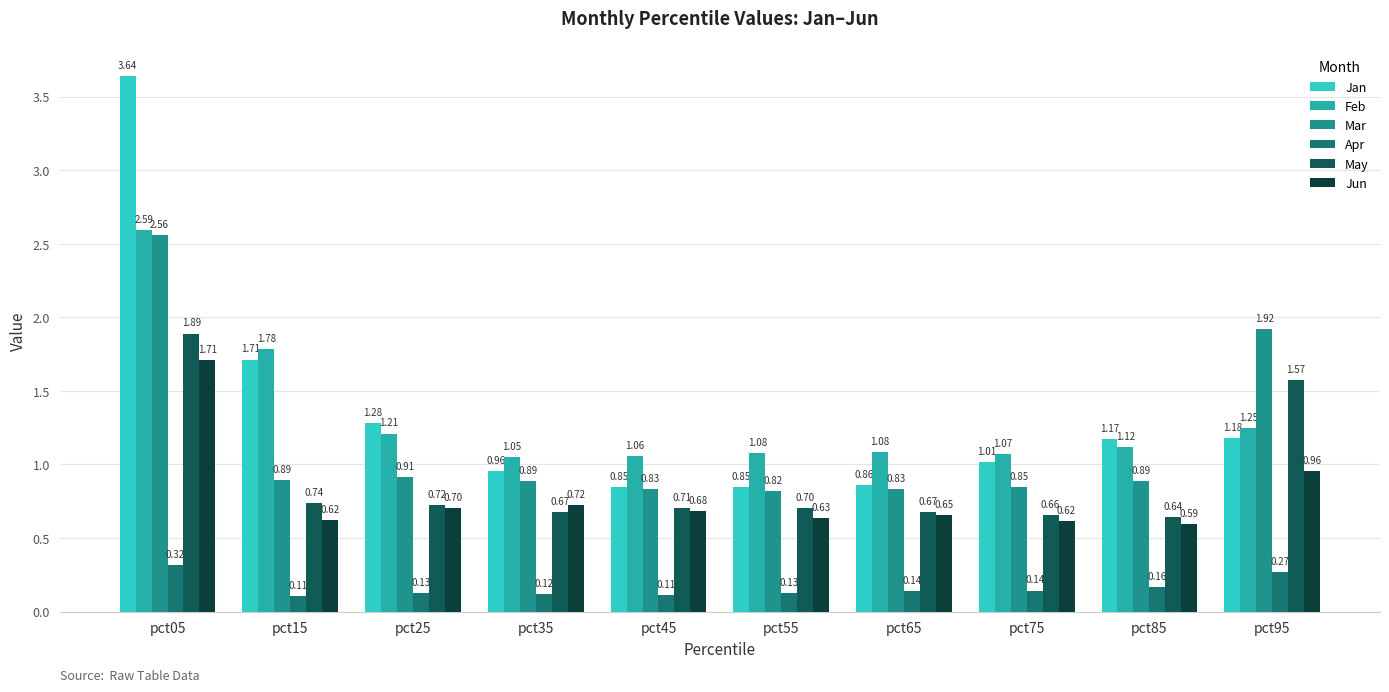

Rank the series by their maximum value, from highest to lowest.

Jan, Feb, Mar, May, Jun, Apr